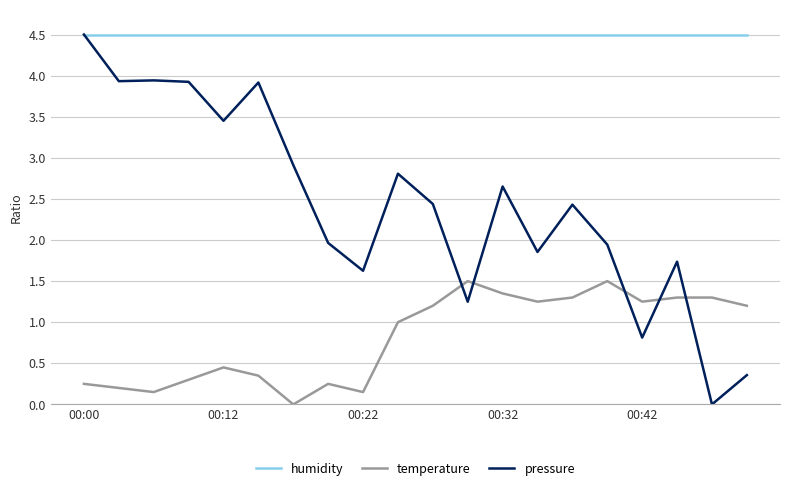

True or false: temperature and humidity cross at least once.

False